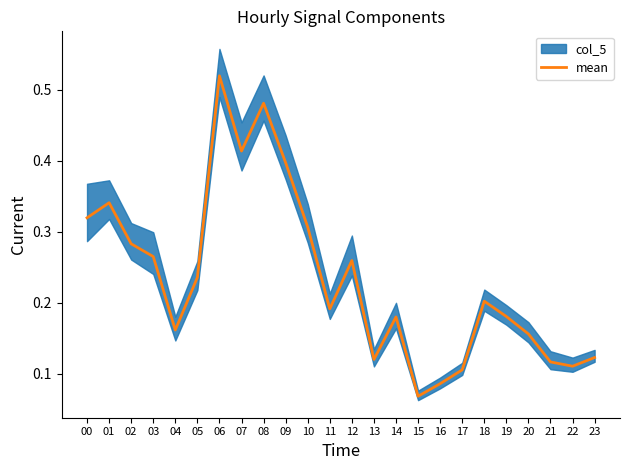

What is the value of the 10th point from the left?

0.4